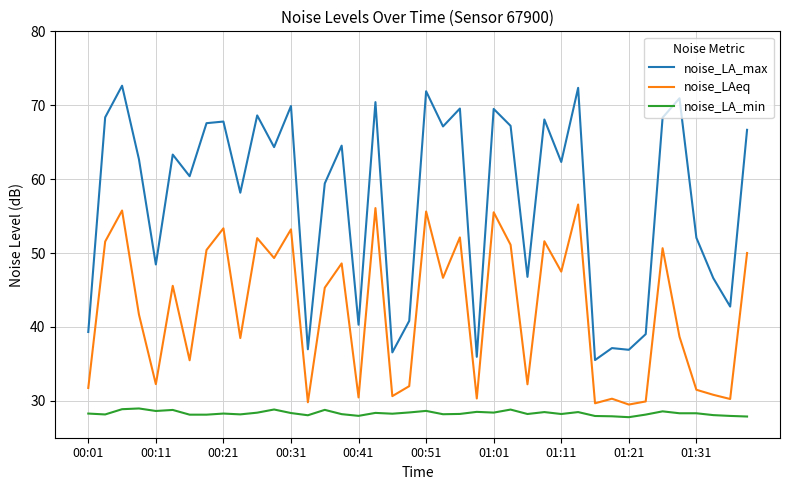

Which series has the largest range (max minus min)?

noise_LA_max